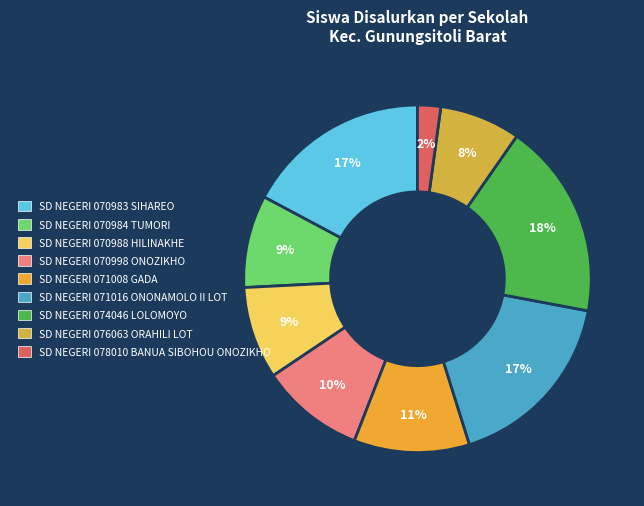

What is the smallest slice in the pie chart?

SD NEGERI 078010 BANUA SIBOHOU ONOZIKHO